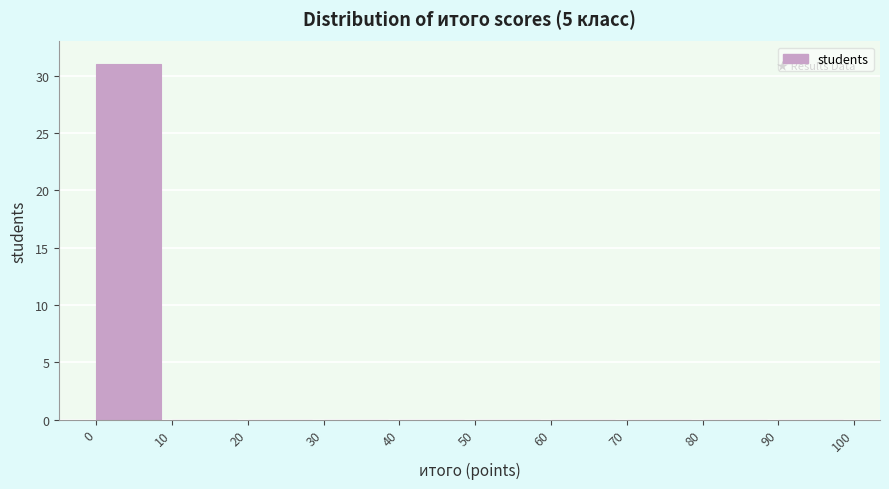

Which range on the x-axis has the tallest bar?

0 to 10